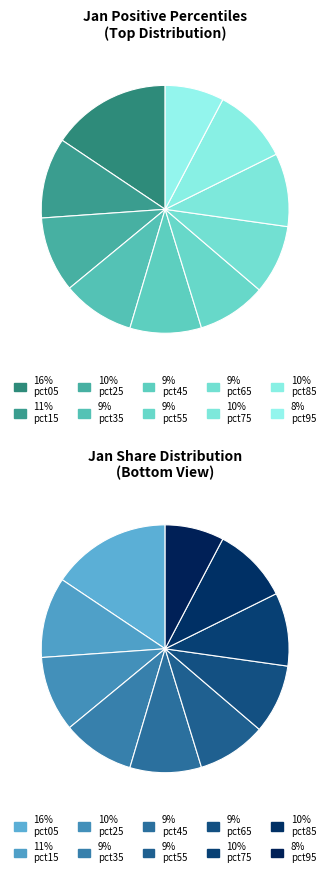

Count the number of slices in the pie.

10